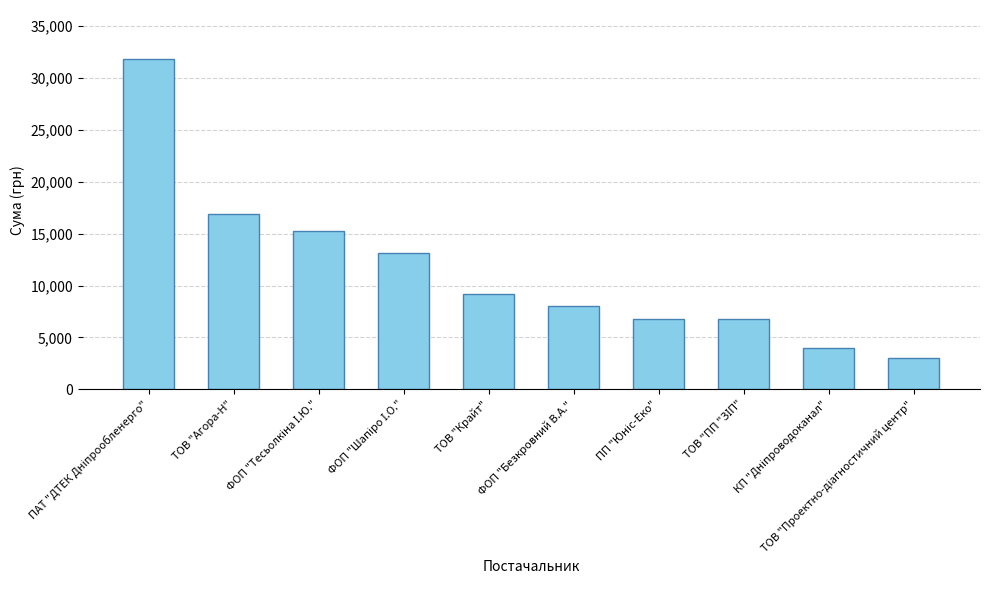

What is the maximum value shown in the chart?

31782.9